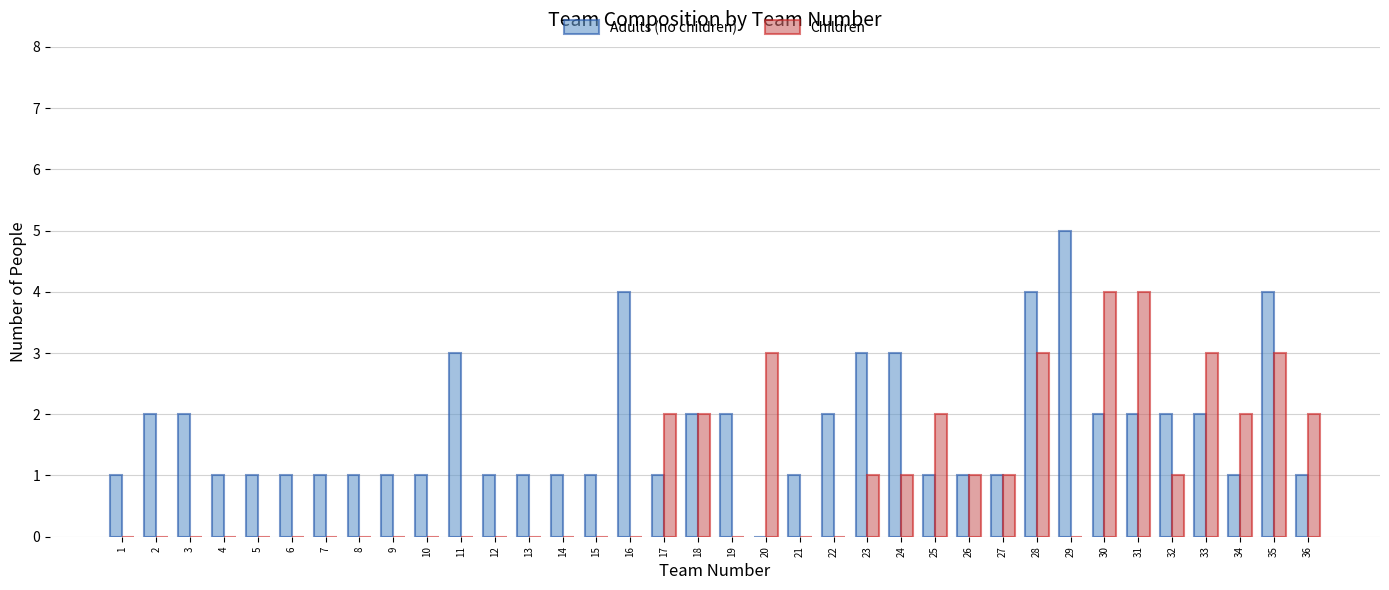

What is the sum of all Adults (no children) values?

63